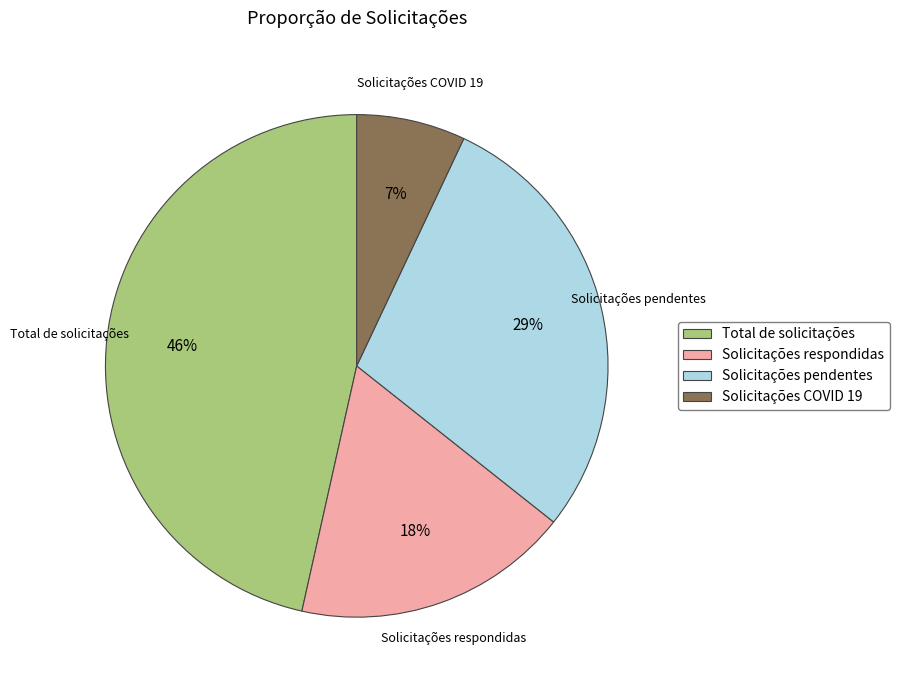

To the nearest percent, what is the difference between the largest and smallest slice percentages?

39%